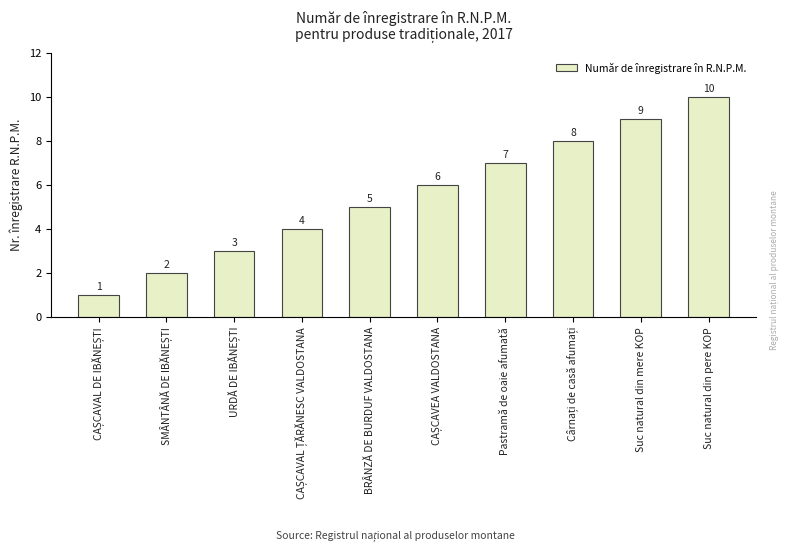

How many categories are shown in the chart?

10